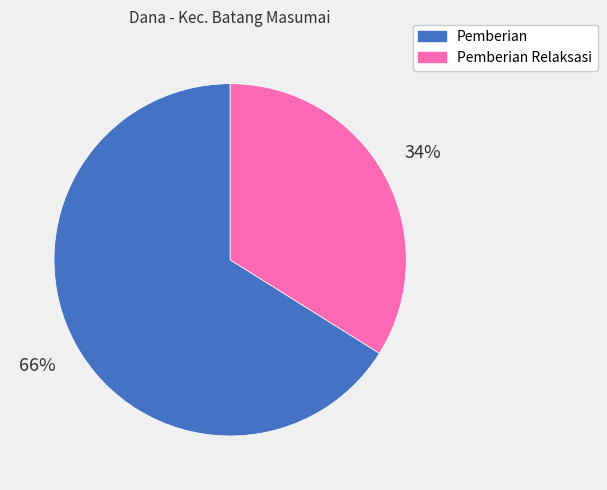

Does any single category account for the majority?

Yes